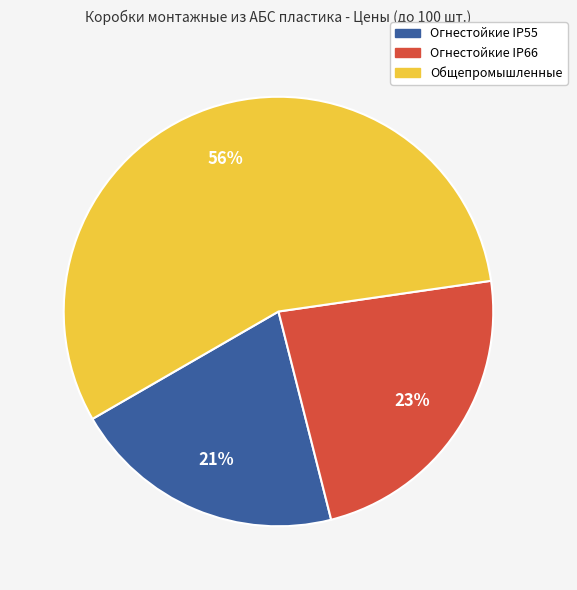

Is there any slice that represents more than half of the pie?

Yes